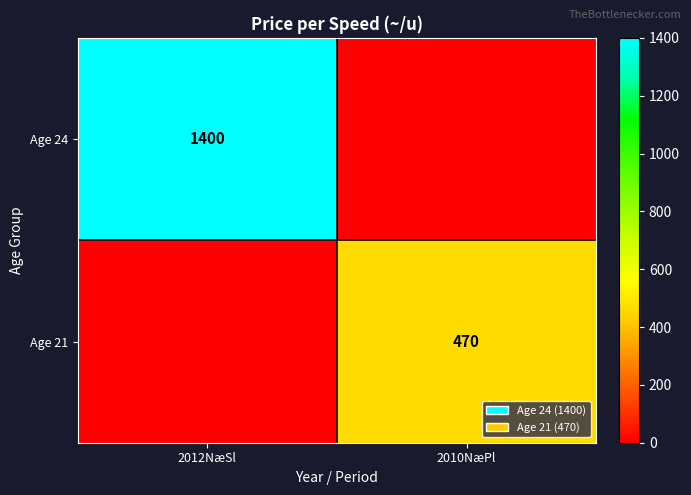

True or false: Age 21 has a value of 470 at 2010NæPl.

True